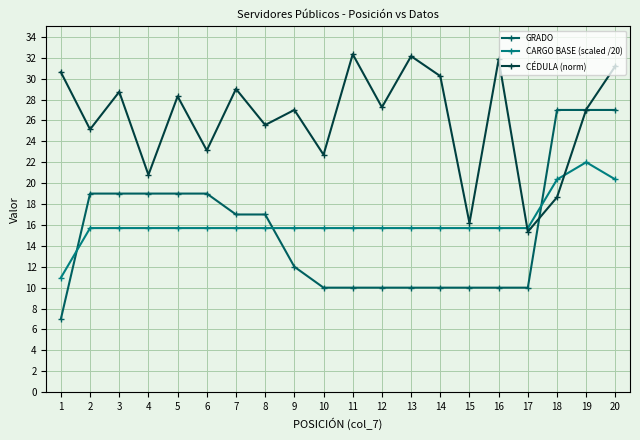

How many data points in GRADO are less than 17?

10